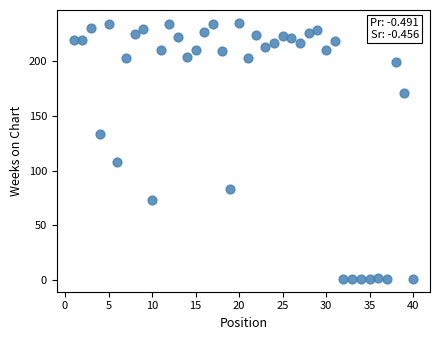

What is the range of X values (max minus min)?

39